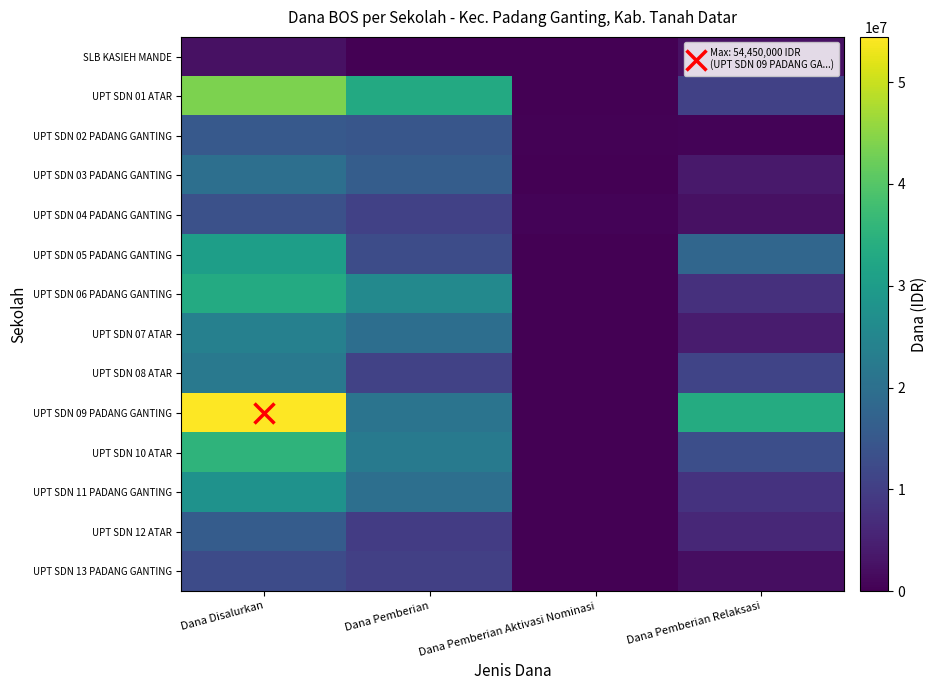

Reading left to right, transcribe all the data shown in this chart.

SLB KASIEH MANDE: Dana Disalurkan=2475000	Dana Pemberian=0	Dana Pemberian Aktivasi Nominasi=0	Dana Pemberian Relaksasi=2475000
UPT SDN 01 ATAR: Dana Disalurkan=43650000	Dana Pemberian=33075000	Dana Pemberian Aktivasi Nominasi=0	Dana Pemberian Relaksasi=10575000
UPT SDN 02 PADANG GANTING: Dana Disalurkan=15300000	Dana Pemberian=14625000	Dana Pemberian Aktivasi Nominasi=225000	Dana Pemberian Relaksasi=450000
UPT SDN 03 PADANG GANTING: Dana Disalurkan=19800000	Dana Pemberian=15975000	Dana Pemberian Aktivasi Nominasi=0	Dana Pemberian Relaksasi=3825000
UPT SDN 04 PADANG GANTING: Dana Disalurkan=13500000	Dana Pemberian=10575000	Dana Pemberian Aktivasi Nominasi=450000	Dana Pemberian Relaksasi=2475000
UPT SDN 05 PADANG GANTING: Dana Disalurkan=30600000	Dana Pemberian=12600000	Dana Pemberian Aktivasi Nominasi=0	Dana Pemberian Relaksasi=18000000
UPT SDN 06 PADANG GANTING: Dana Disalurkan=33300000	Dana Pemberian=25650000	Dana Pemberian Aktivasi Nominasi=0	Dana Pemberian Relaksasi=7650000
UPT SDN 07 ATAR: Dana Disalurkan=23625000	Dana Pemberian=19575000	Dana Pemberian Aktivasi Nominasi=0	Dana Pemberian Relaksasi=4050000
UPT SDN 08 ATAR: Dana Disalurkan=22050000	Dana Pemberian=10800000	Dana Pemberian Aktivasi Nominasi=0	Dana Pemberian Relaksasi=11250000
UPT SDN 09 PADANG GANTING: Dana Disalurkan=54450000	Dana Pemberian=20925000	Dana Pemberian Aktivasi Nominasi=0	Dana Pemberian Relaksasi=33525000
UPT SDN 10 ATAR: Dana Disalurkan=35325000	Dana Pemberian=22275000	Dana Pemberian Aktivasi Nominasi=0	Dana Pemberian Relaksasi=13050000
UPT SDN 11 PADANG GANTING: Dana Disalurkan=27675000	Dana Pemberian=19800000	Dana Pemberian Aktivasi Nominasi=0	Dana Pemberian Relaksasi=7875000
UPT SDN 12 ATAR: Dana Disalurkan=15750000	Dana Pemberian=9675000	Dana Pemberian Aktivasi Nominasi=0	Dana Pemberian Relaksasi=6075000
UPT SDN 13 PADANG GANTING: Dana Disalurkan=12375000	Dana Pemberian=10350000	Dana Pemberian Aktivasi Nominasi=0	Dana Pemberian Relaksasi=2025000